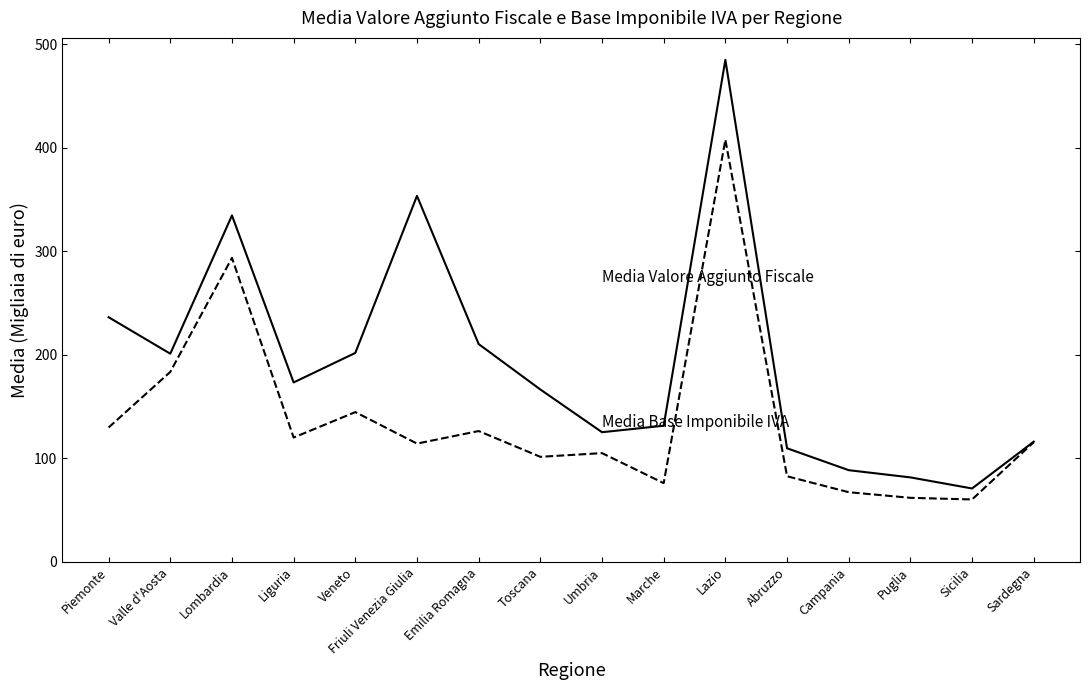

What position from the left is Lazio?

11